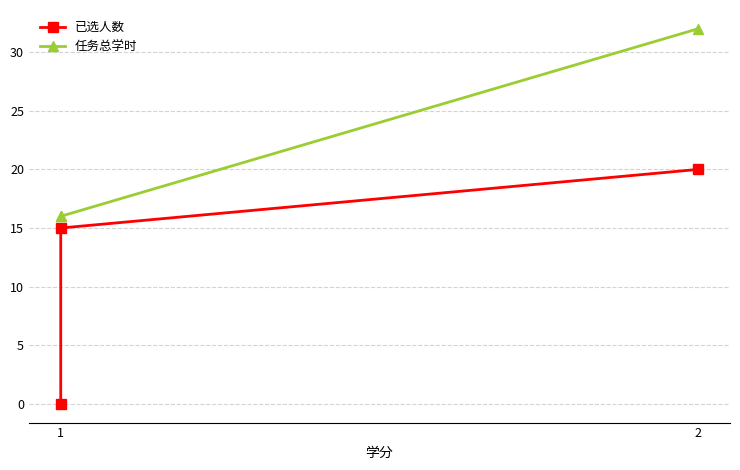

Does the chart display data point markers on the line(s)?

Yes